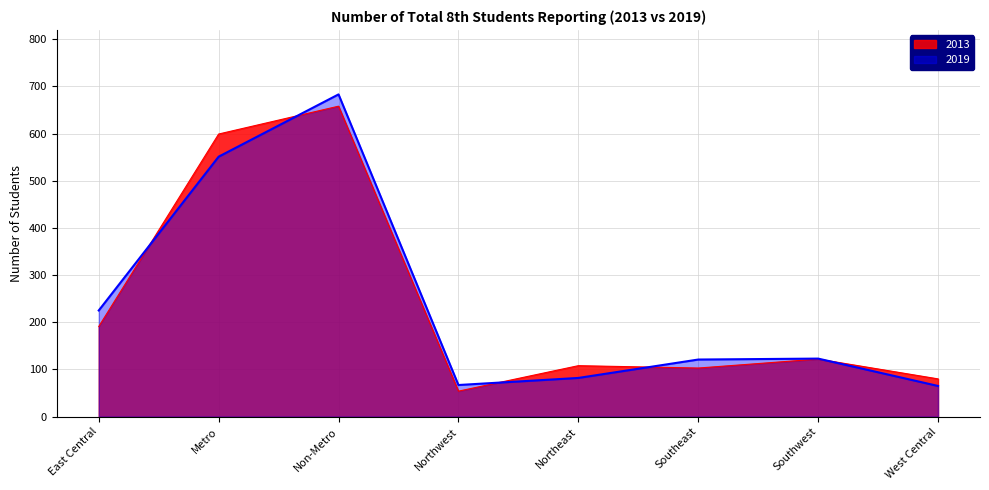

Is the value of 2013 at Northeast greater than the value of 2019 at West Central?

Yes